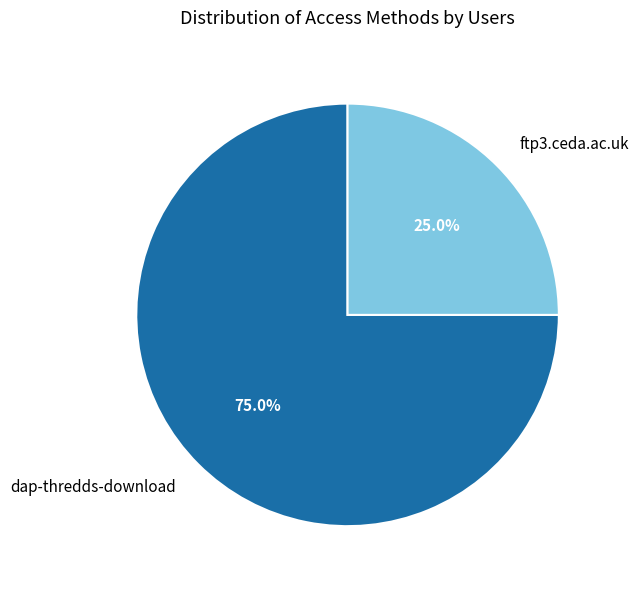

Is it true that dap-thredds-download is 75% of the pie?

True